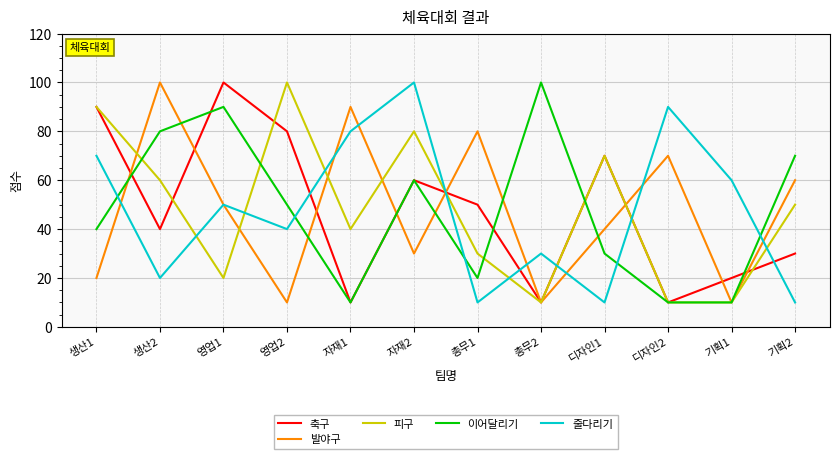

What is the spread (max minus min) of values at 디자인2?

80